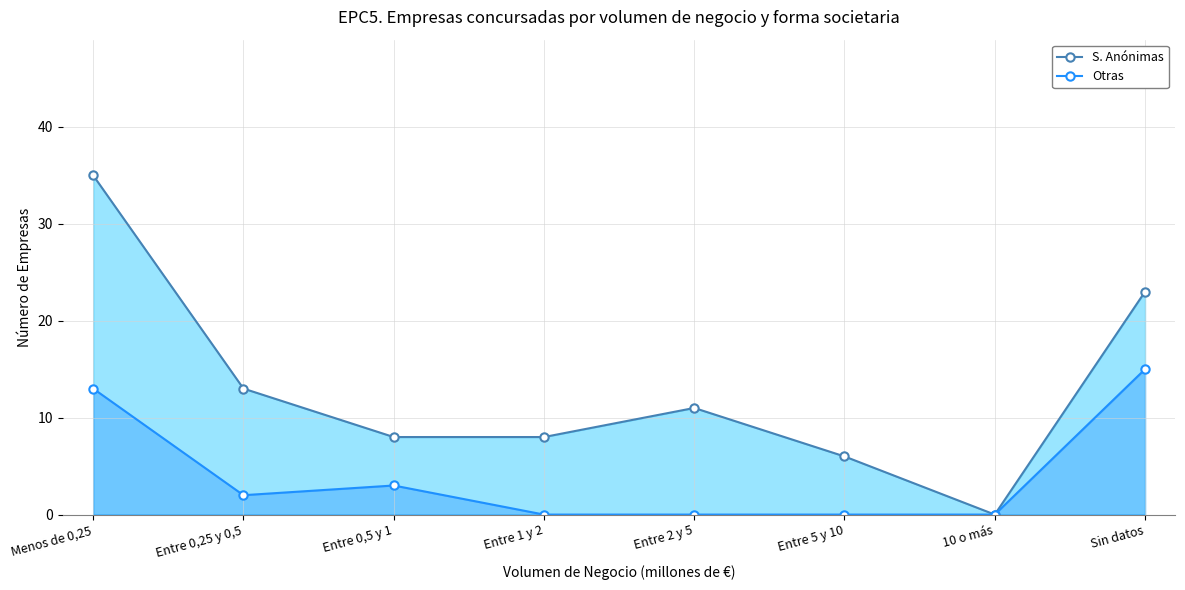

Which series has the widest spread of values?

S. Anónimas